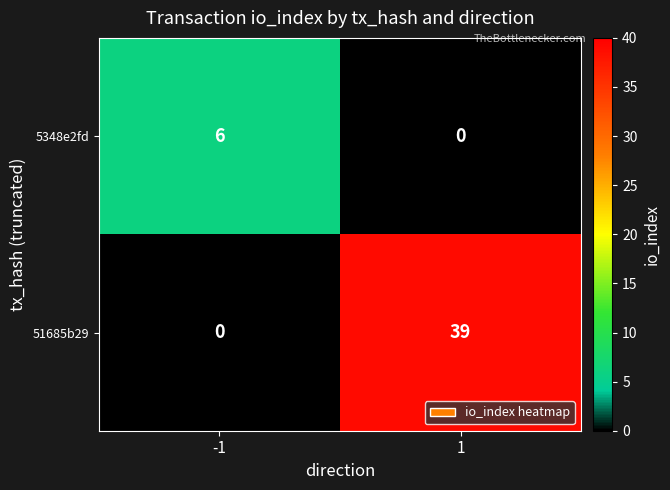

Reading right to left, what are all the values shown in this chart?

5348e2fd: 0	6
51685b29: 39	0